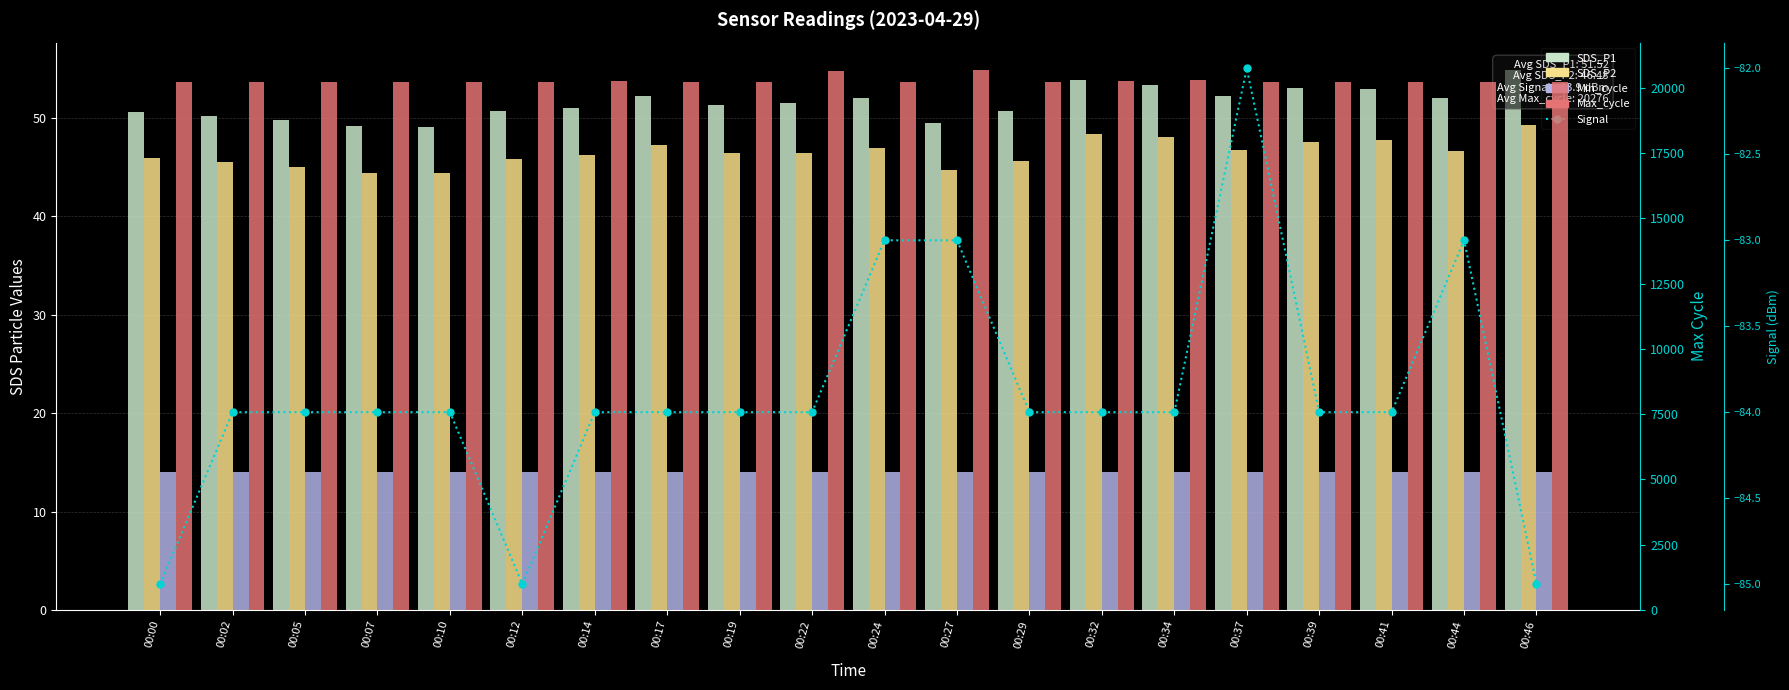

The value of Max_cycle at 00:37 is 7214.8. True or false?

False